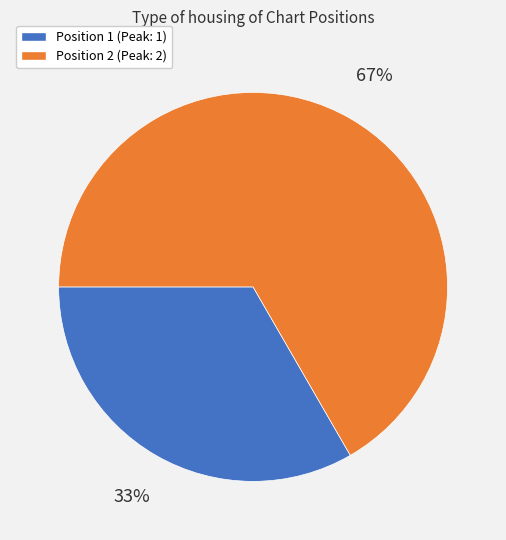

Is there a majority slice in this chart?

Yes